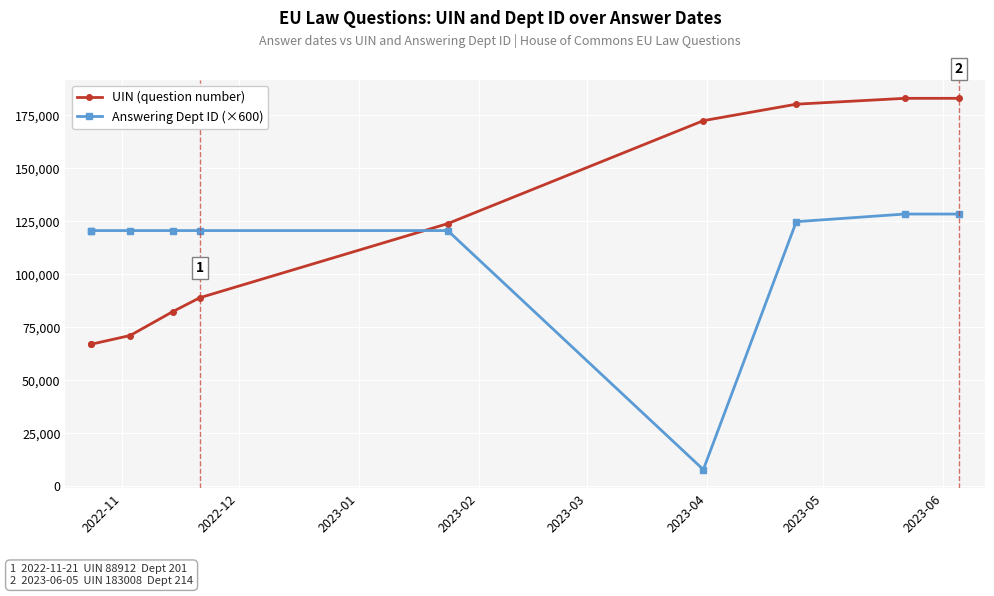

What are all the series names shown in the legend?

UIN (question number), Answering Dept ID (×600)